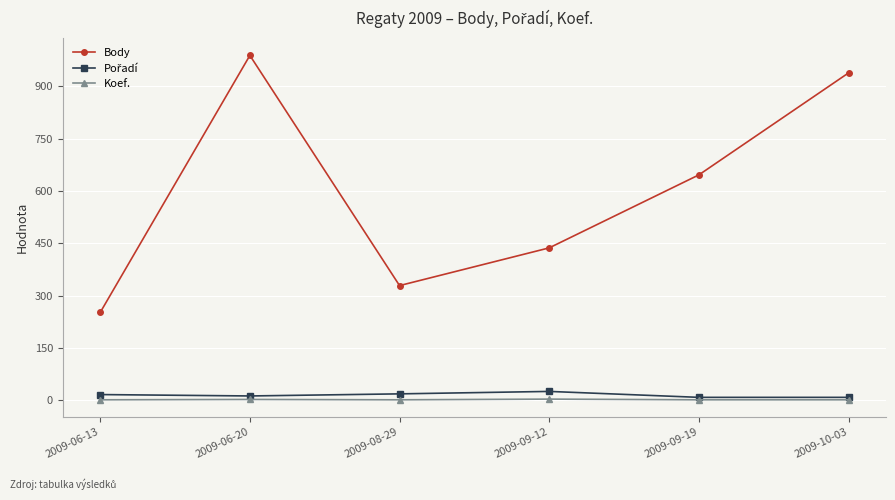

At how many categories does at least one series exceed 136?

6